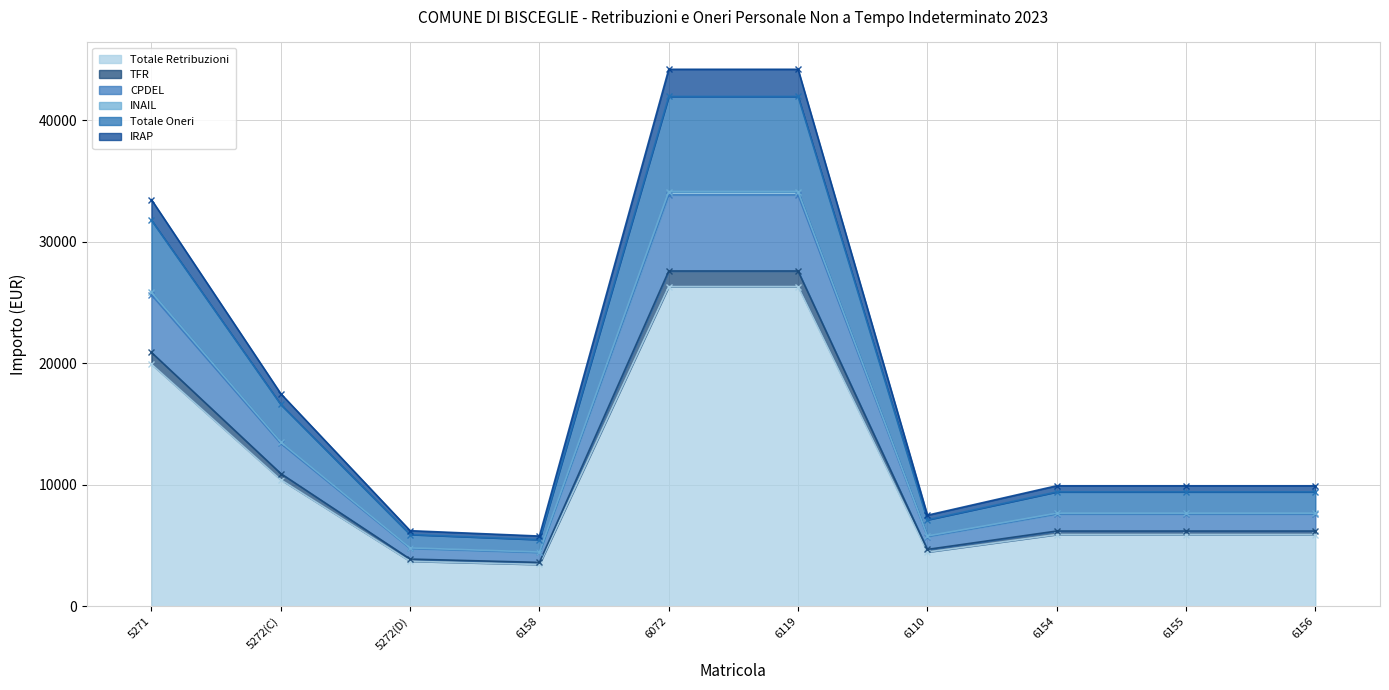

Is it true that Totale Retribuzioni equals 6427.8 at 5272(C)?

False